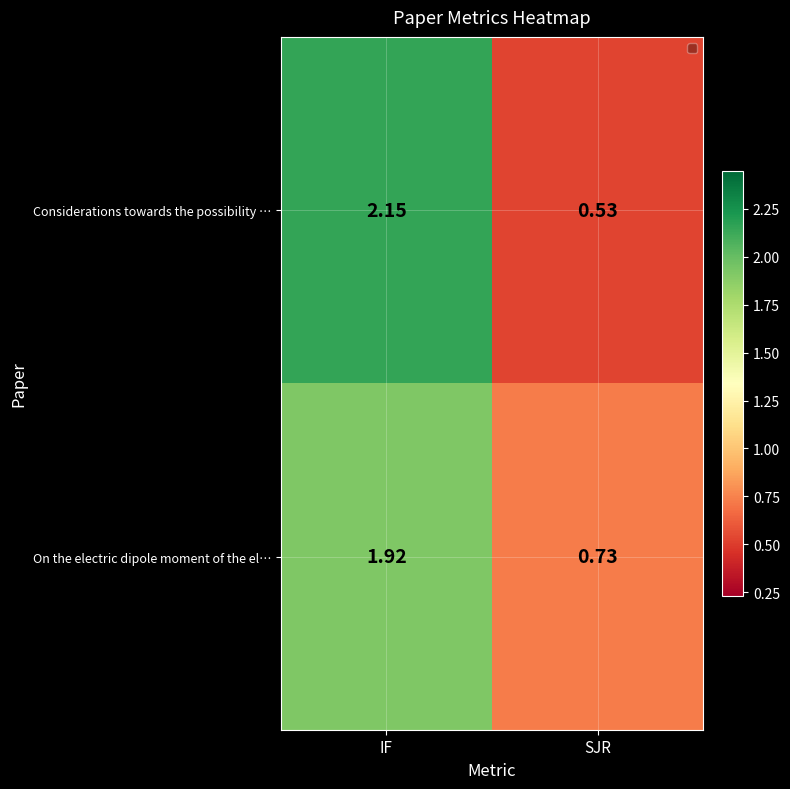

Rank the series at IF from highest to lowest value.

Considerations towards the possibility …, On the electric dipole moment of the el…